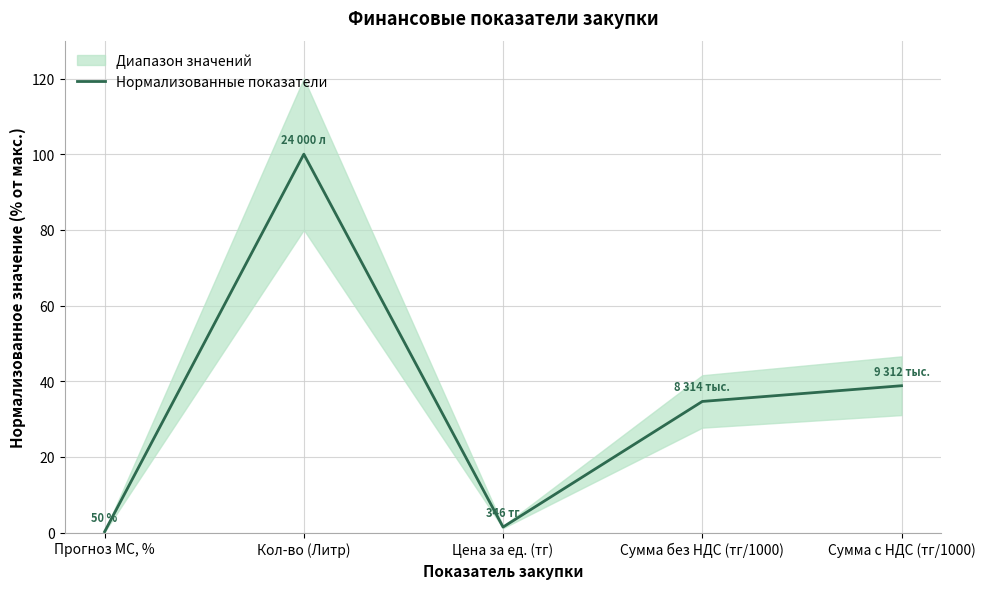

Reading left to right, transcribe all the data shown in this chart.

0.2	100.0	1.4	34.6	38.8